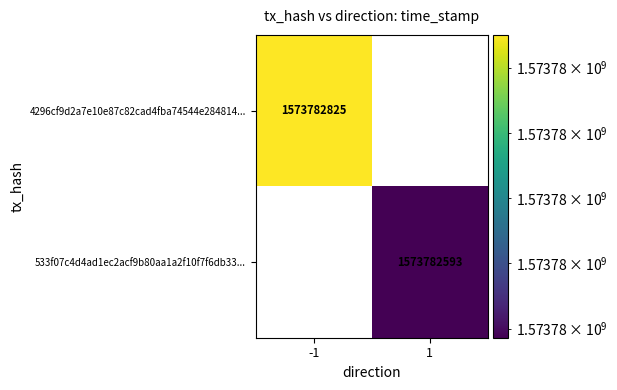

Between time_stamp and direction, which is larger?

time_stamp